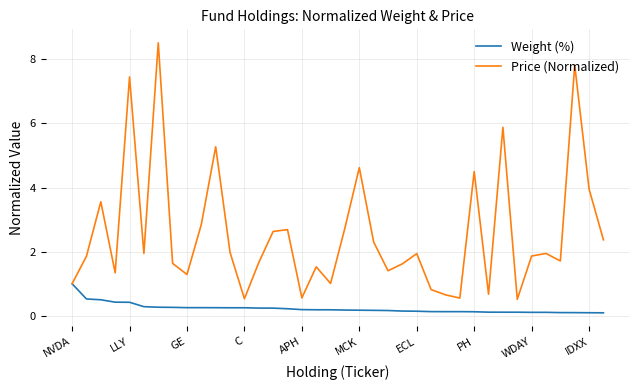

What is the highest value of the Price (Normalized) series?

8.5